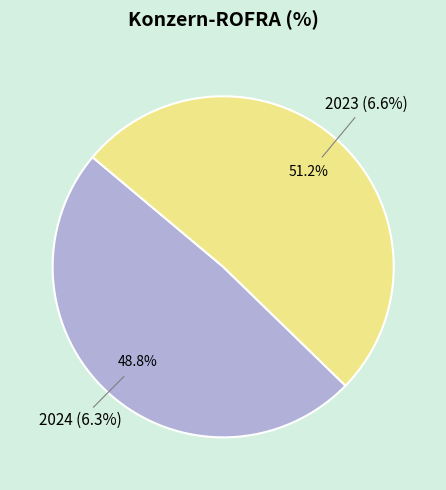

Which has a higher value, 2023 or 2024?

2023